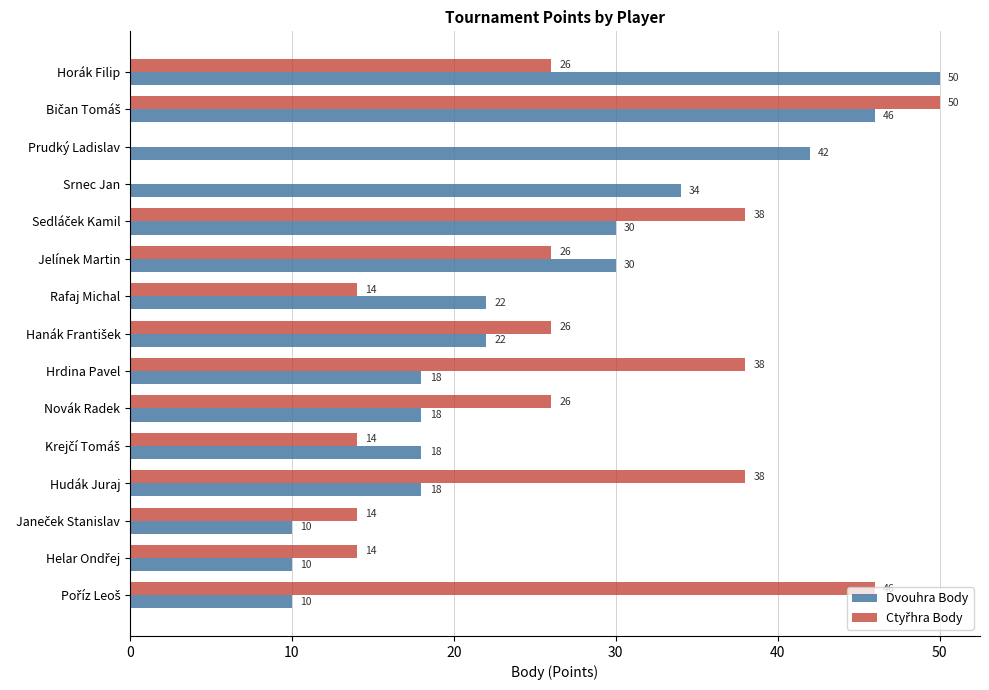

What is the greatest value displayed?

50